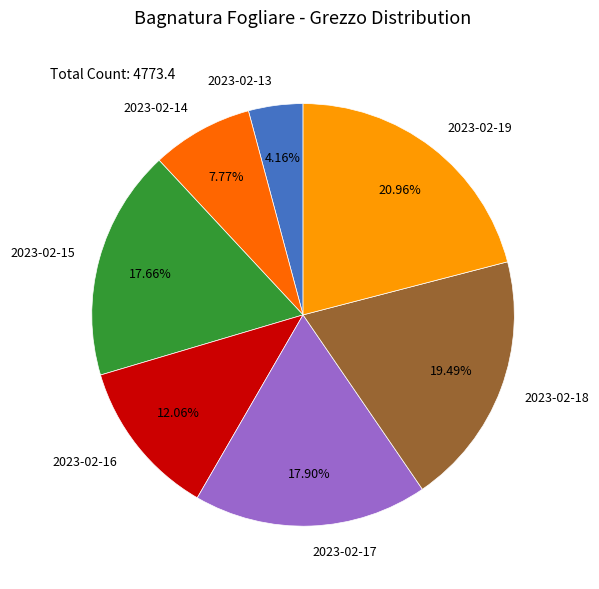

Is 2023-02-19 the majority of the pie?

No